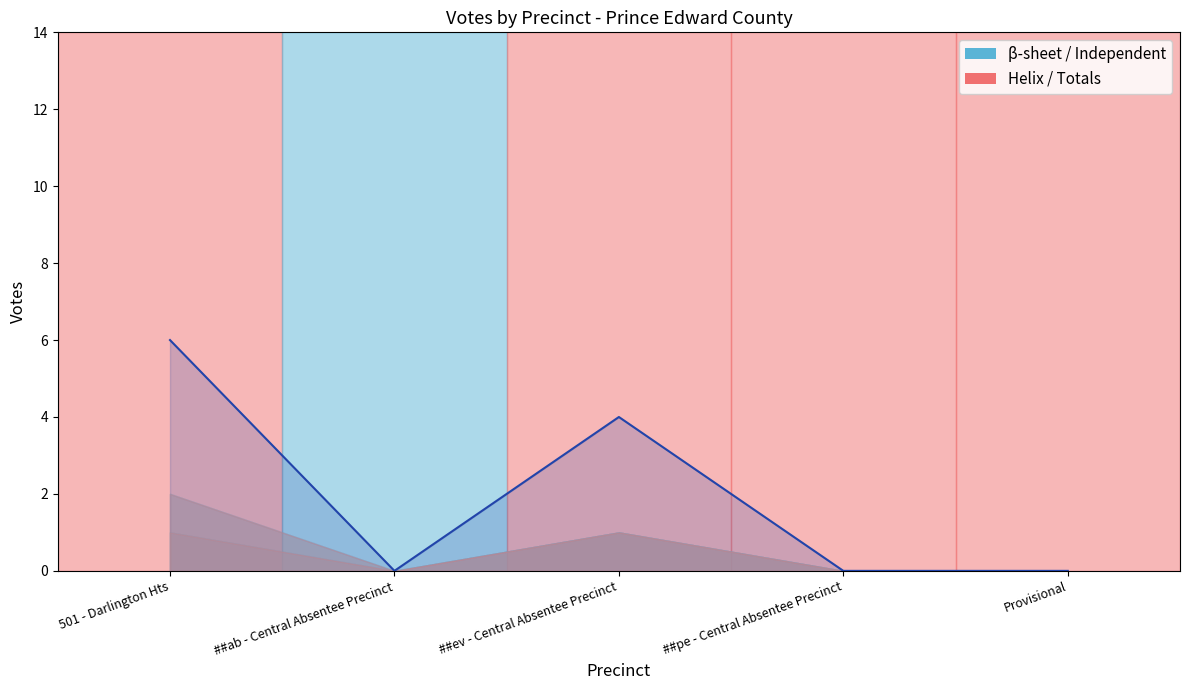

Between ##ev - Central Absentee Precinct and 501 - Darlington Hts, which is larger?

501 - Darlington Hts